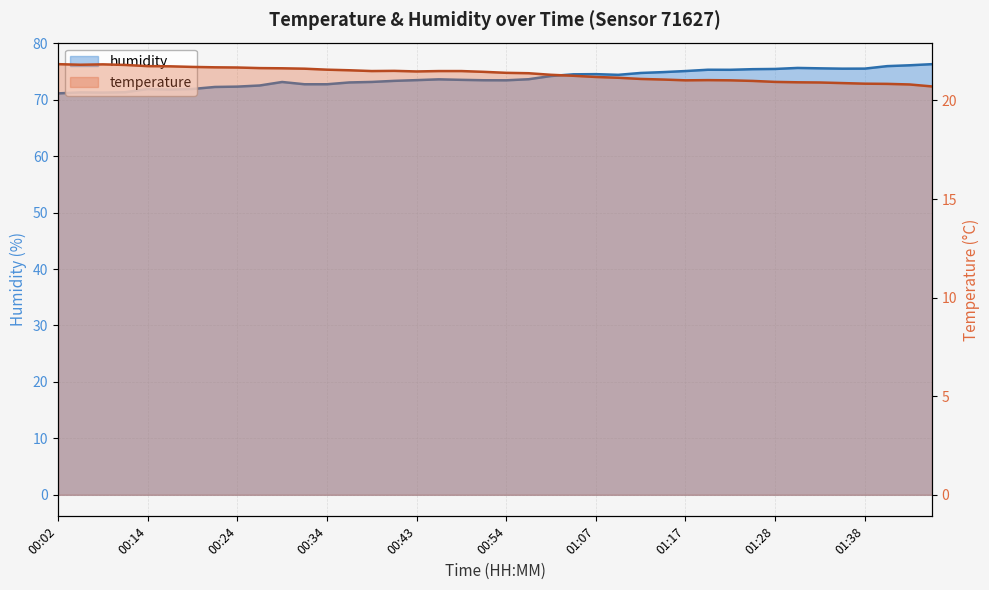

What is the sum of the temperature values at 01:17 and 01:07?

42.2